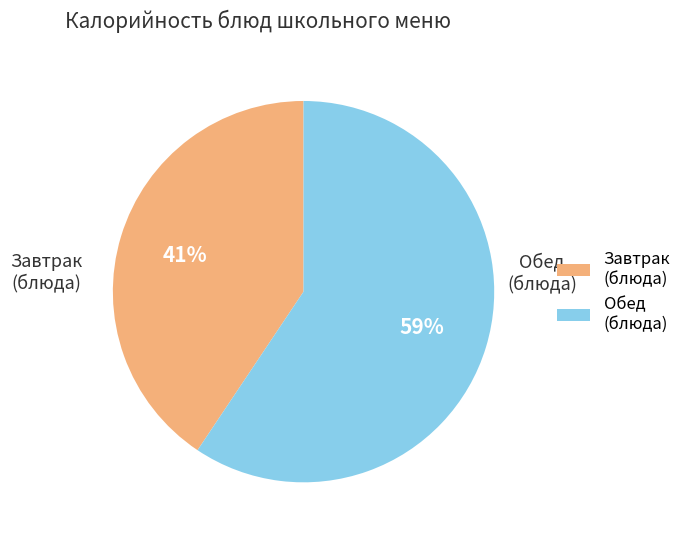

Combined, do Обед (блюда) and Завтрак (блюда) account for over 50%?

Yes